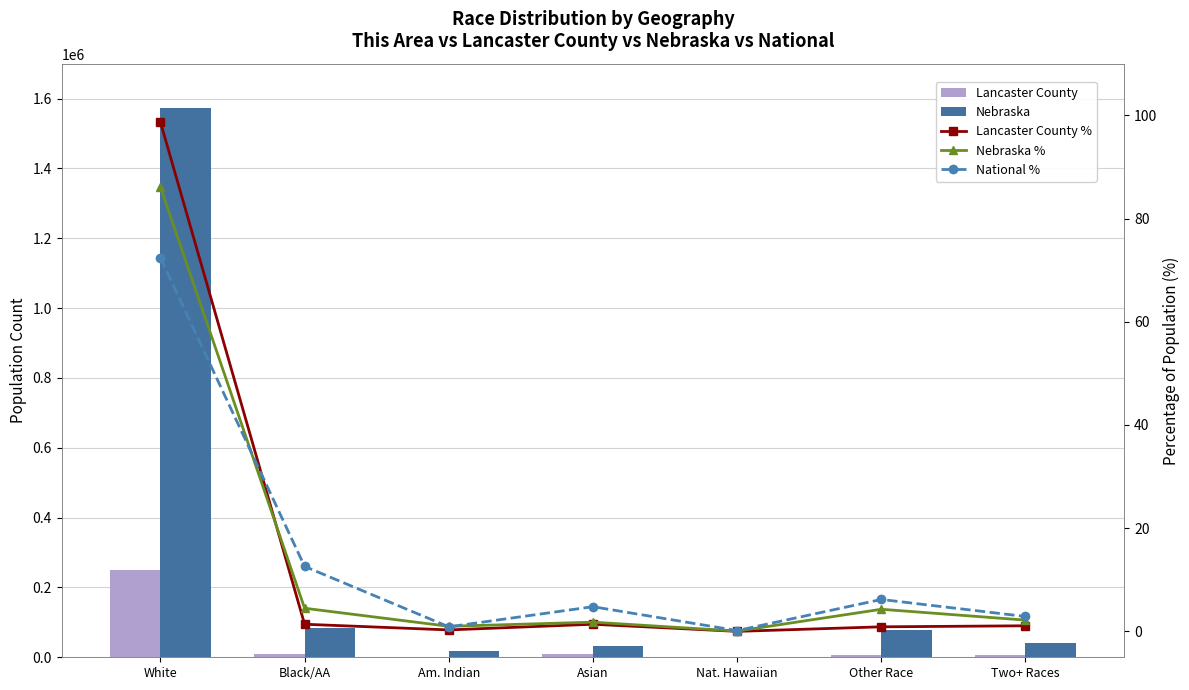

What is the difference between the Lancaster County % values at Am. Indian and Asian?

1.1